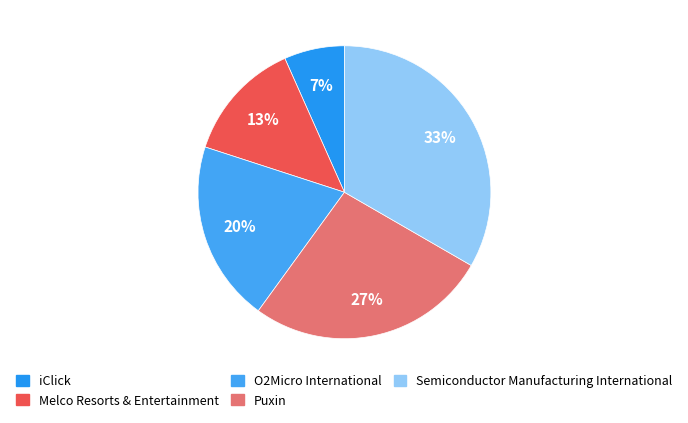

To the nearest percent, what is the difference between the iClick and Puxin slice percentages?

20%